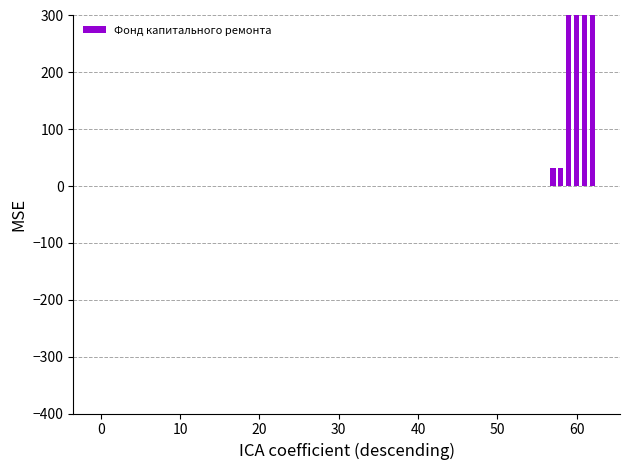

Is it true that the value at 1 is 986.1?

False